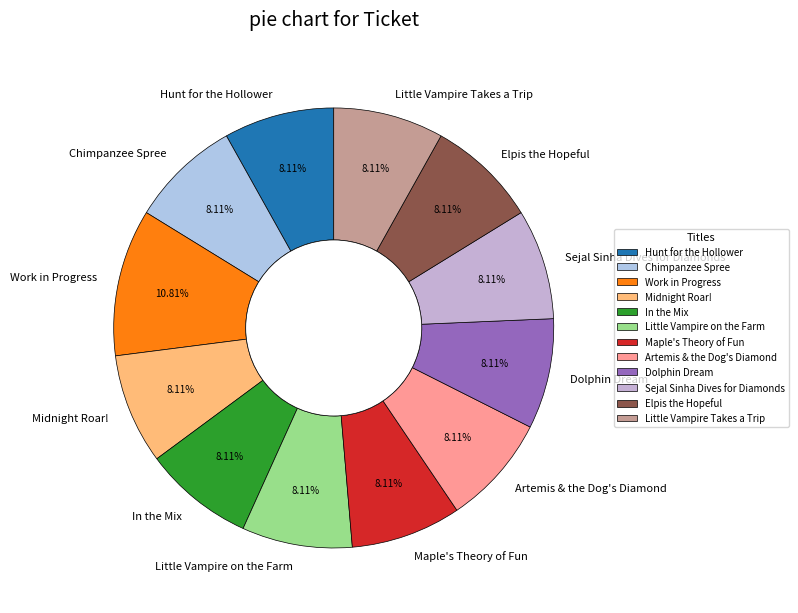

To the nearest percent, what is the average slice percentage?

8%